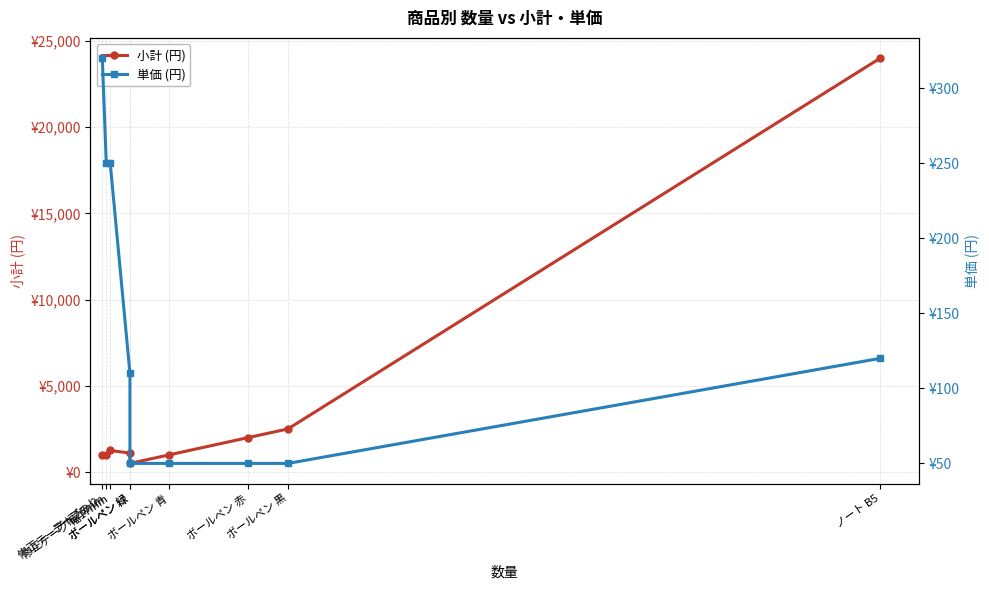

Is it true that 単価 (円) equals 359 at 修正テープ 幅17mm?

False